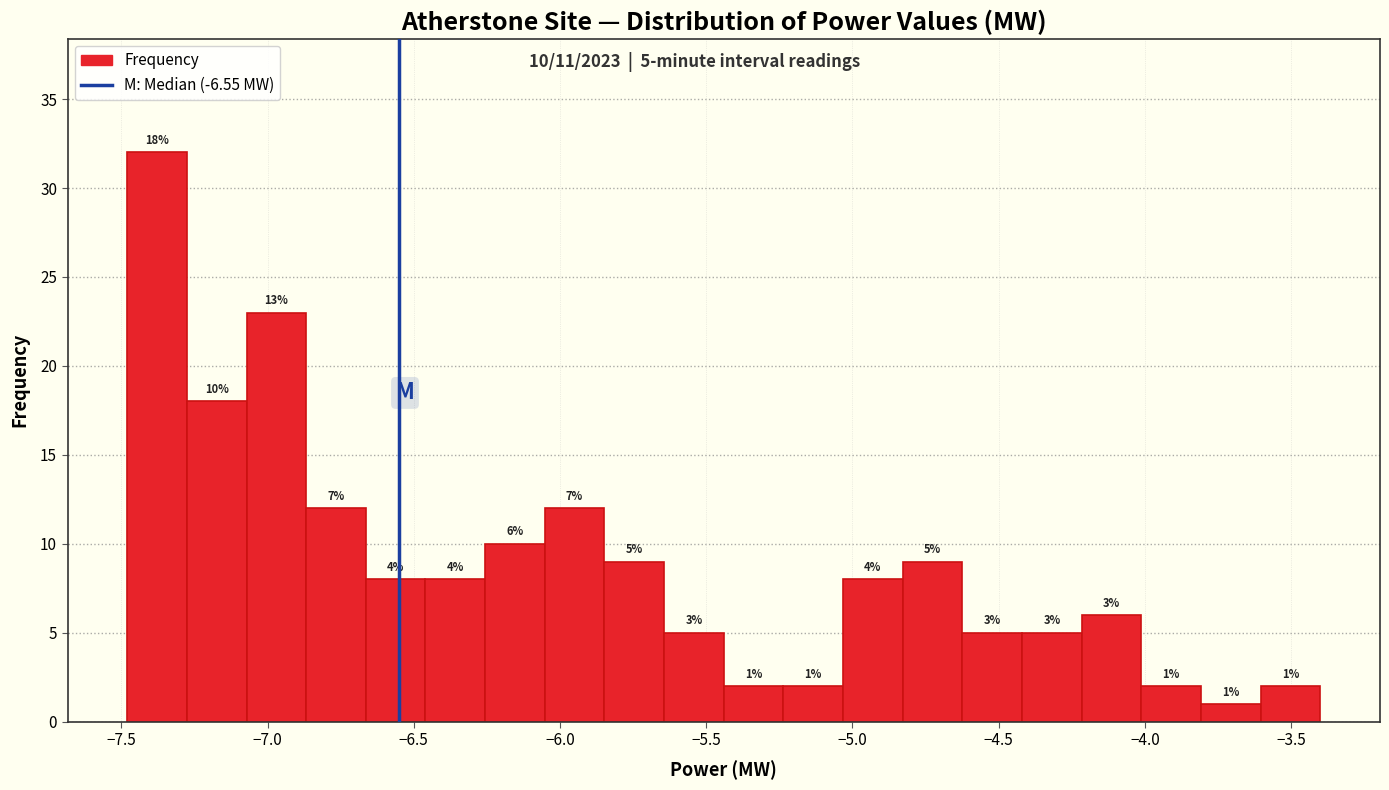

Over which range of the x-axis is the bar tallest?

-7.50 to -7.30